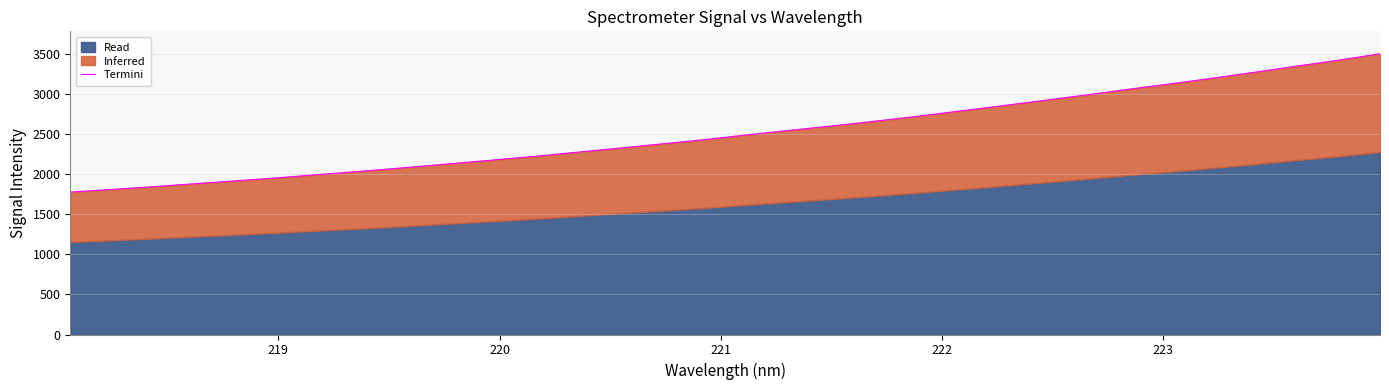

What is the average value?

2525.7